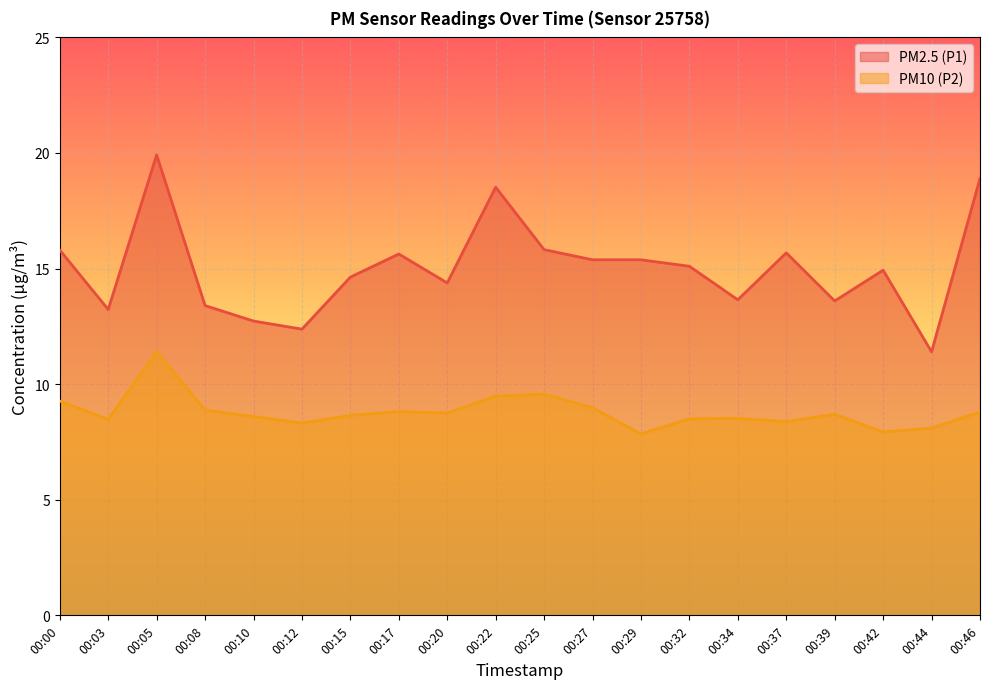

Reading left to right, list all the values displayed in this chart.

PM2.5 (P1): 15.8	13.2	19.9	13.4	12.7	12.4	14.6	15.6	14.4	18.5	15.8	15.4	15.4	15.1	13.7	15.7	13.6	14.9	11.4	18.9
PM10 (P2): 9.3	8.5	11.4	8.9	8.6	8.3	8.7	8.8	8.8	9.5	9.6	9.0	7.8	8.5	8.5	8.4	8.7	7.9	8.1	8.8